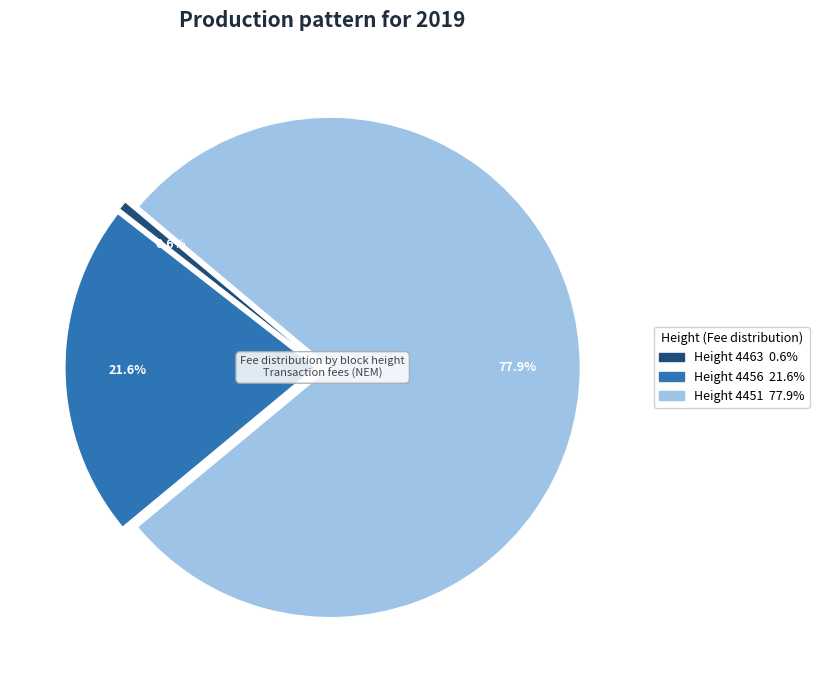

What is the majority slice?

Height 4451 77.9%